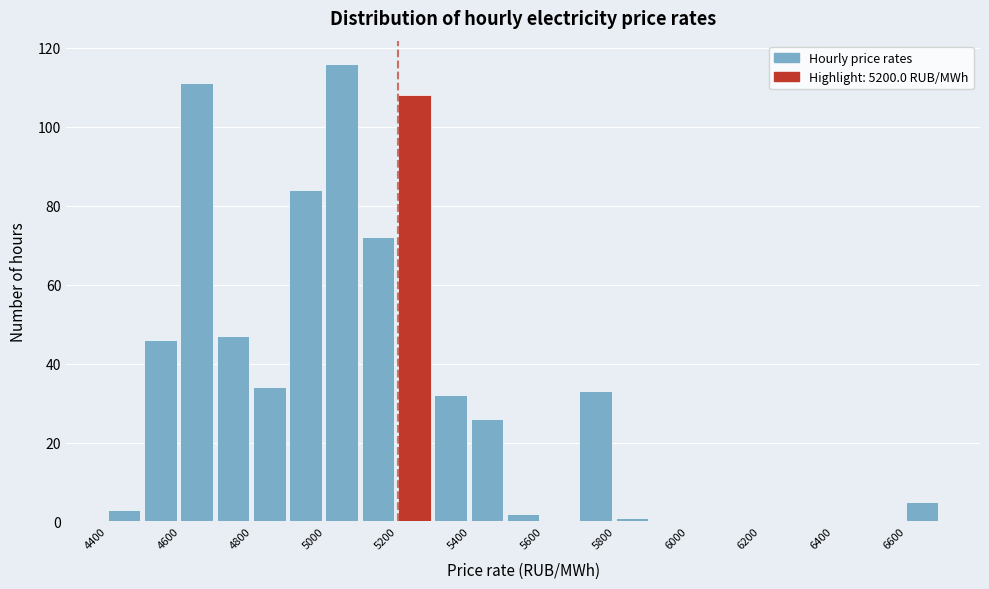

Over which range of the x-axis is the bar tallest?

5000 to 5100